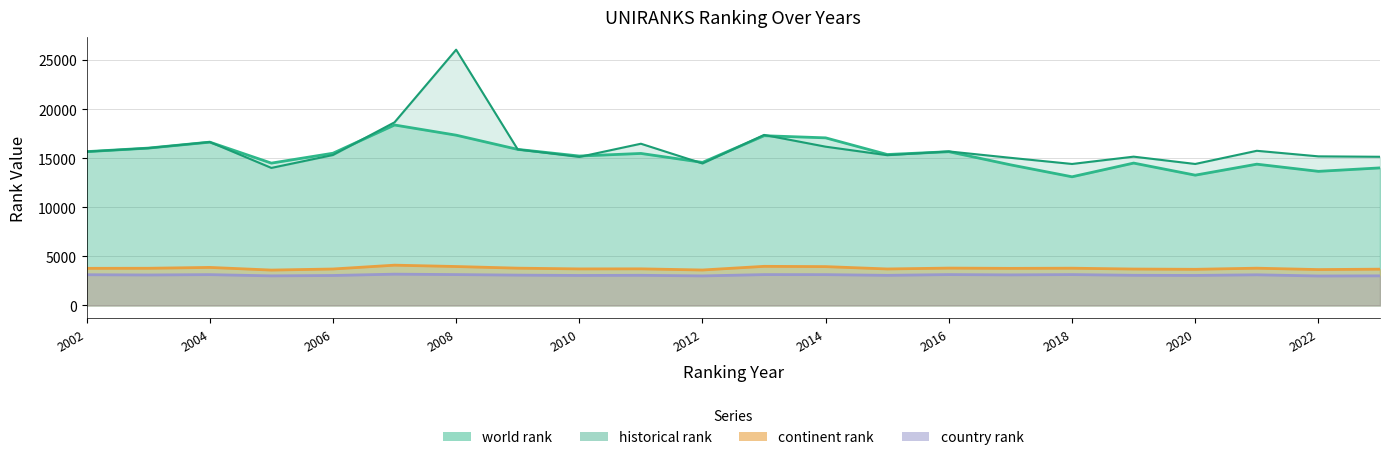

True or false: continent rank and historical rank cross at least once.

False